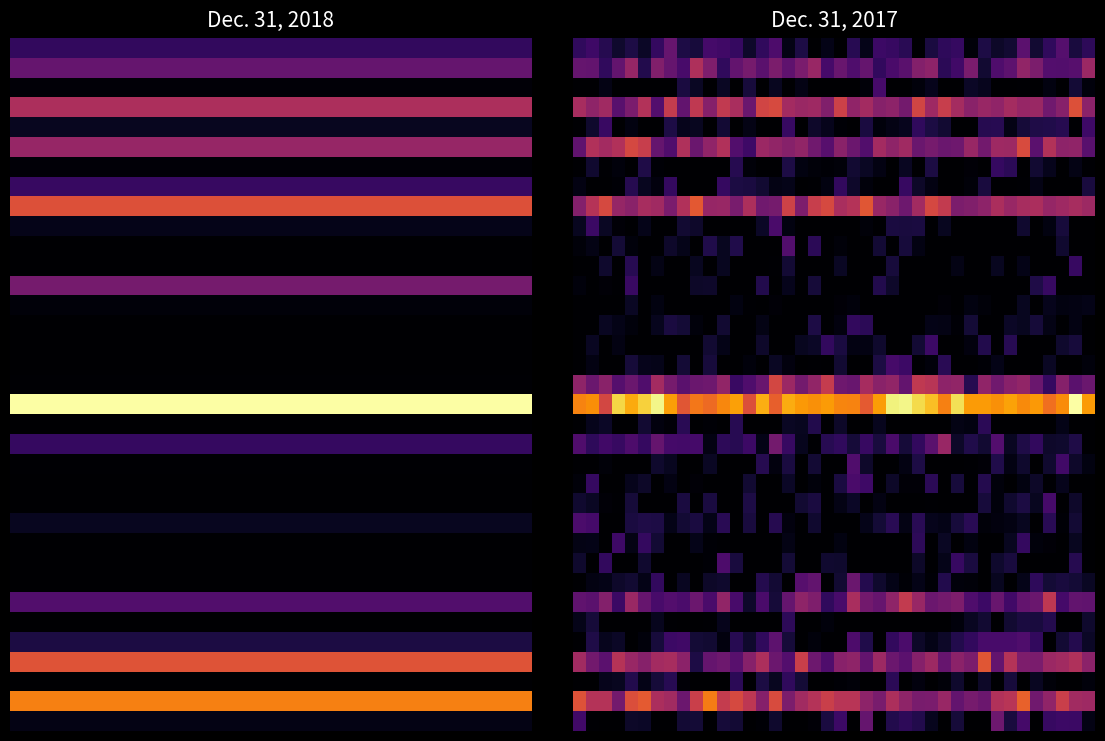

Which category has the lowest value across all series?

18